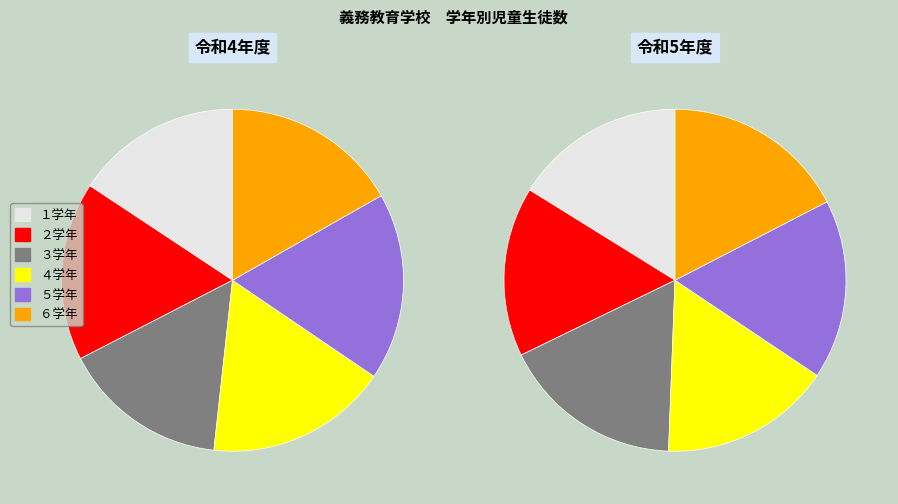

Is 本巣市 the majority of the pie?

No